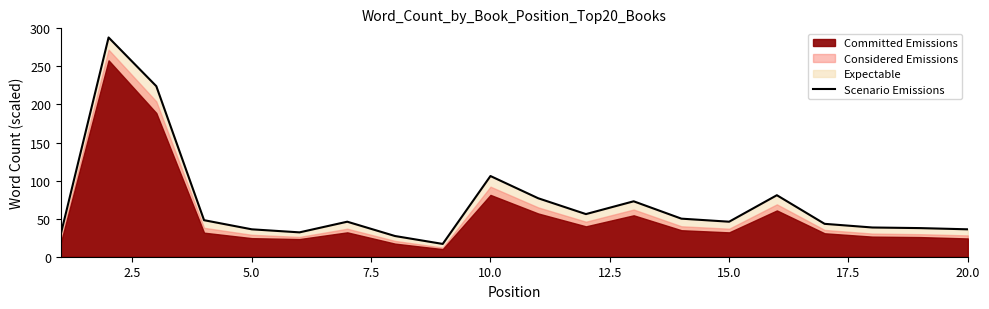

What is the difference between the maximum and minimum values?

271.2